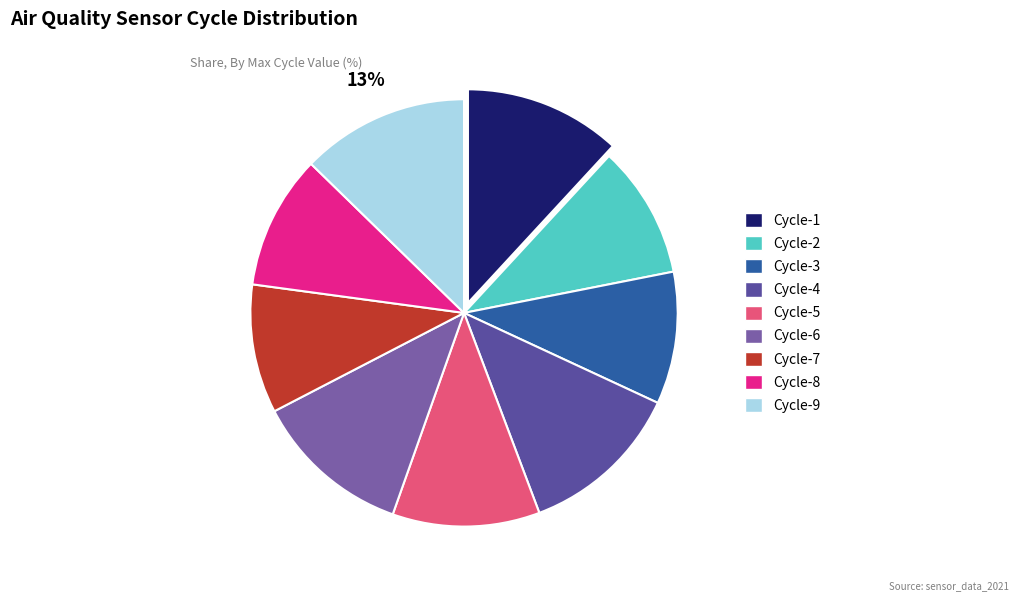

Count the number of slices in the pie.

9